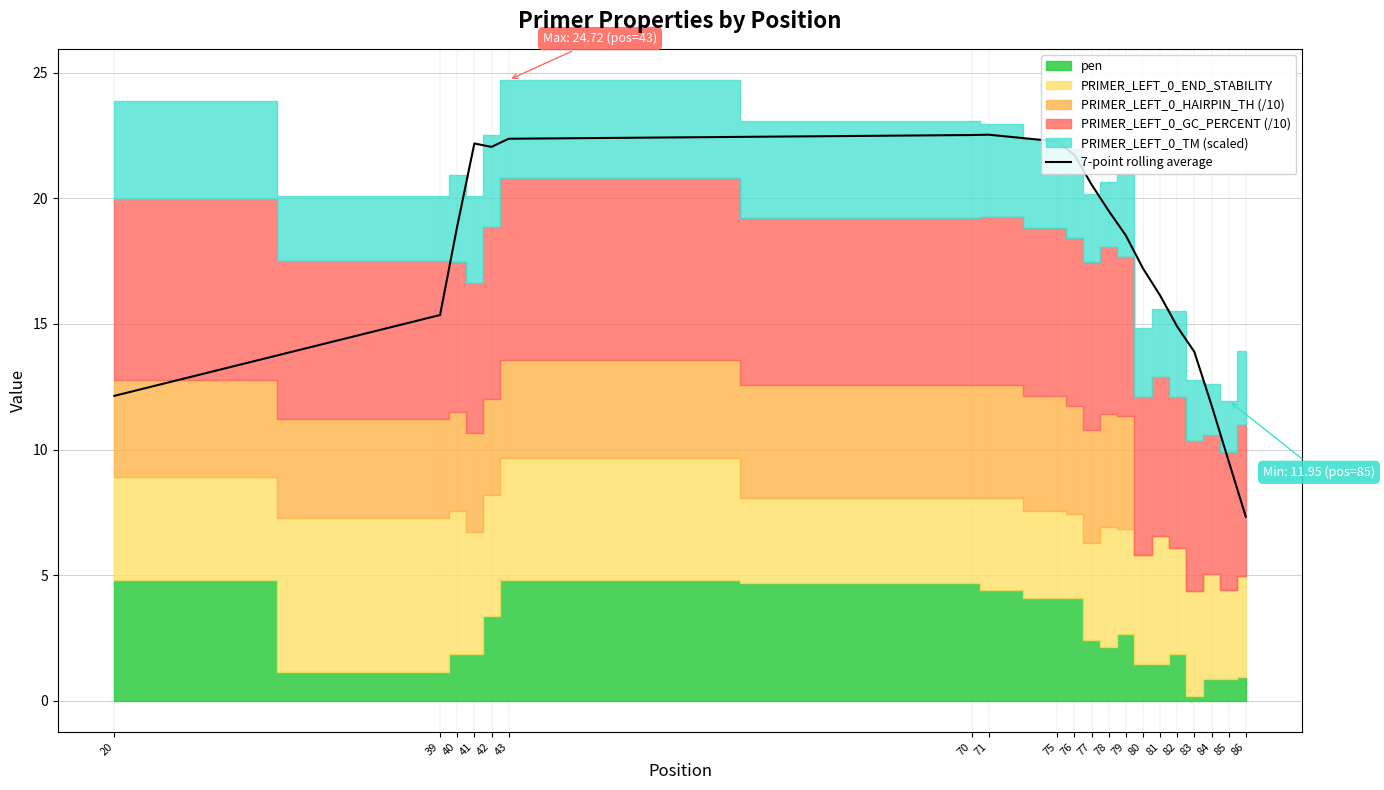

Read the value at 76.

21.7